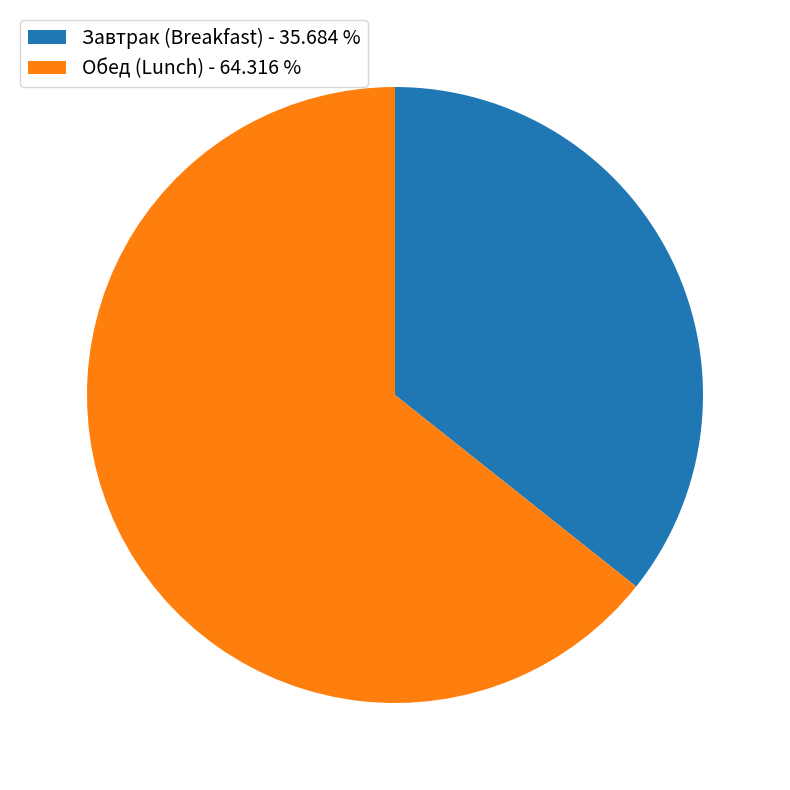

Combined, do Обед (Lunch) - 64.316 % and Завтрак (Breakfast) - 35.684 % account for over 50%?

Yes